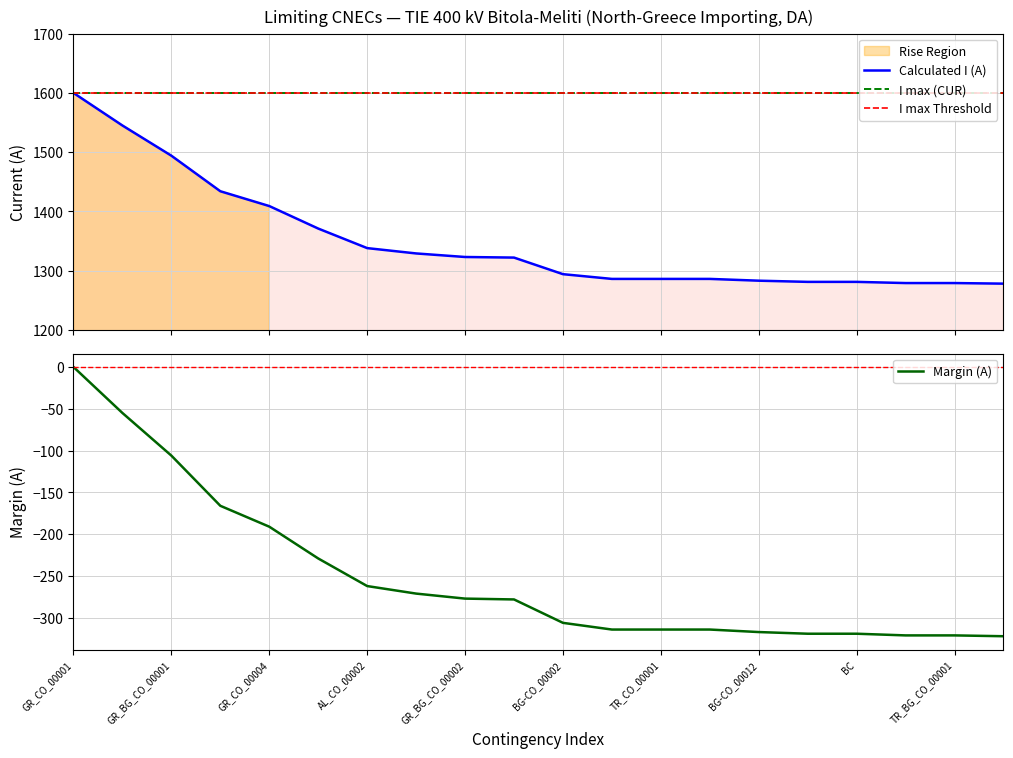

What position from the left is GR_BG_CO_00002?

9